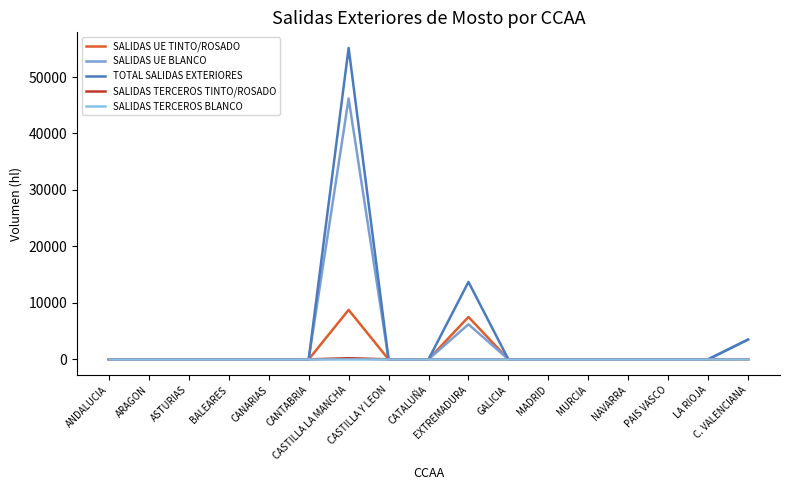

Which series has the largest range (max minus min)?

TOTAL SALIDAS EXTERIORES